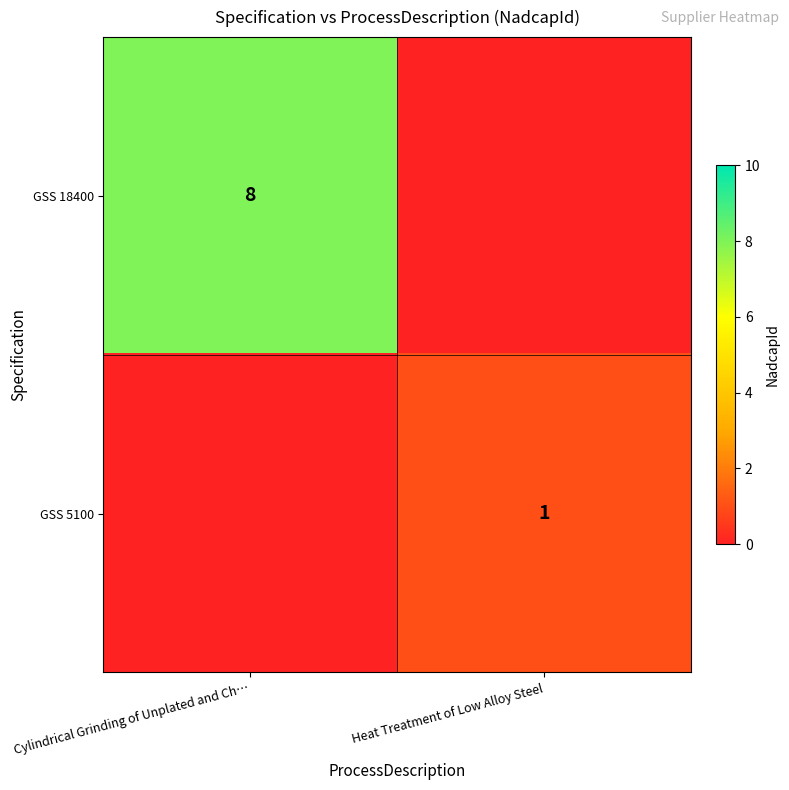

The value of GSS 18400 at Cylindrical Grinding of Unplated and Ch… is 8. True or false?

True